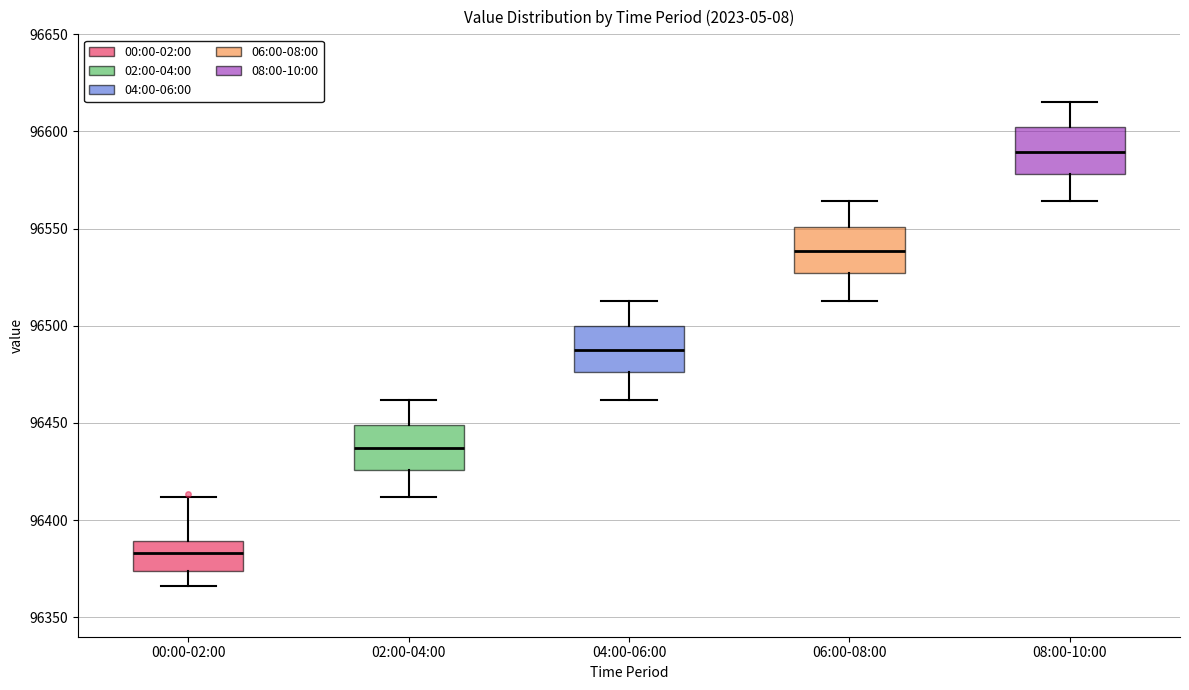

Where does the median line of the box for 00:00-02:00 sit on the y-axis? The values are not printed on the chart, so give them approximately, as read against the axis.

96385